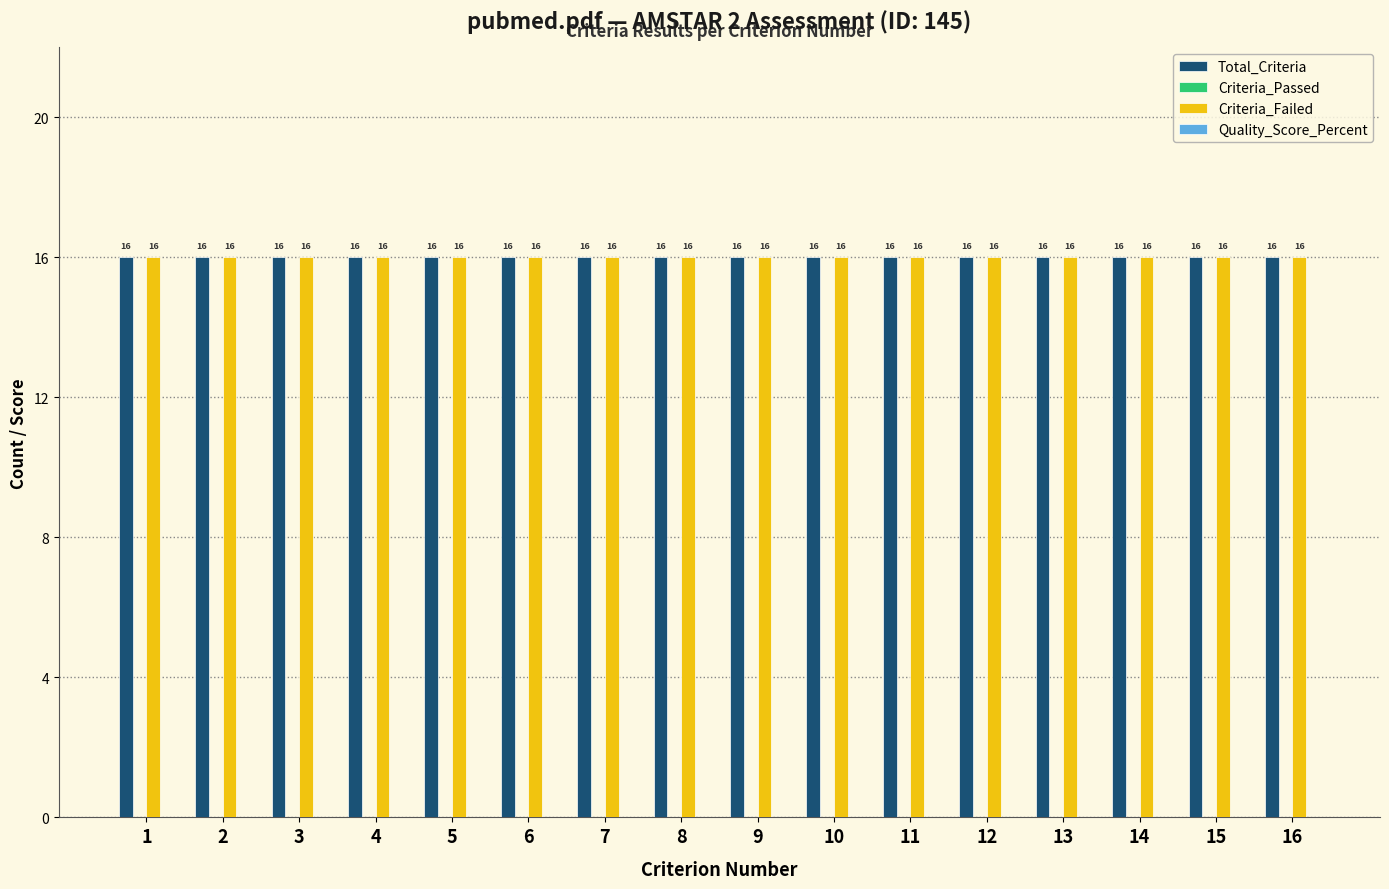

Reading left to right, transcribe all the data shown in this chart.

Total_Criteria: 16	16	16	16	16	16	16	16	16	16	16	16	16	16	16	16
Criteria_Passed: 0	0	0	0	0	0	0	0	0	0	0	0	0	0	0	0
Criteria_Failed: 16	16	16	16	16	16	16	16	16	16	16	16	16	16	16	16
Quality_Score_Percent: 0	0	0	0	0	0	0	0	0	0	0	0	0	0	0	0